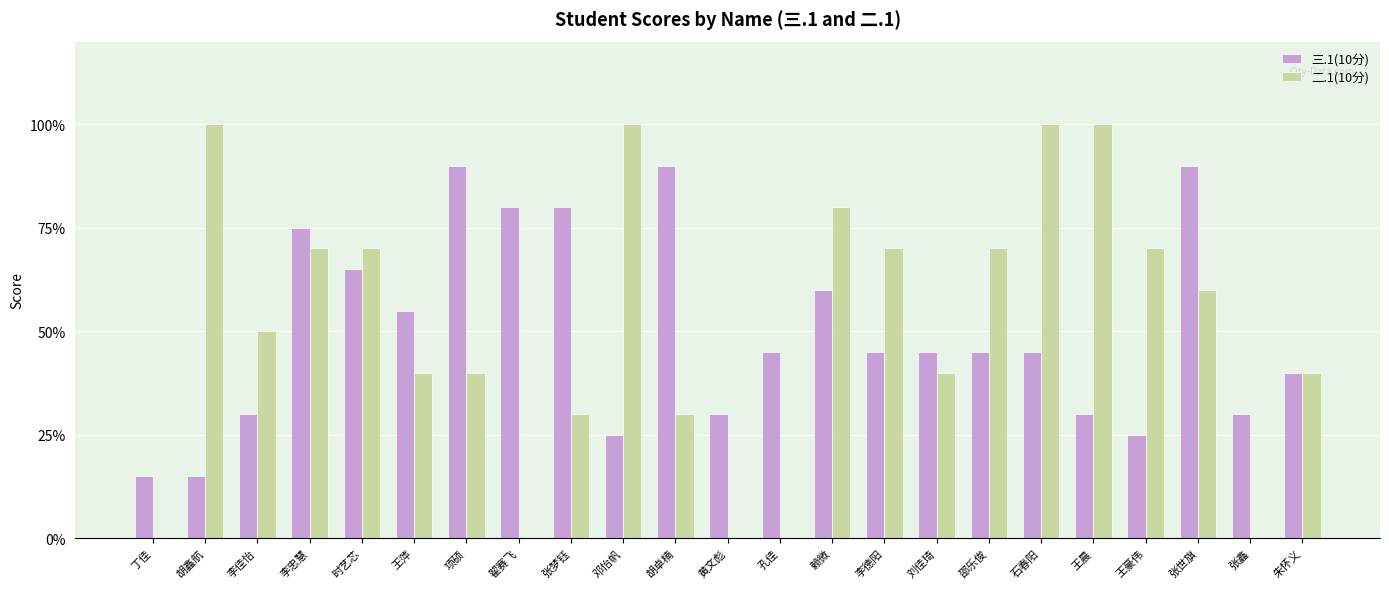

Are the bars horizontal?

No